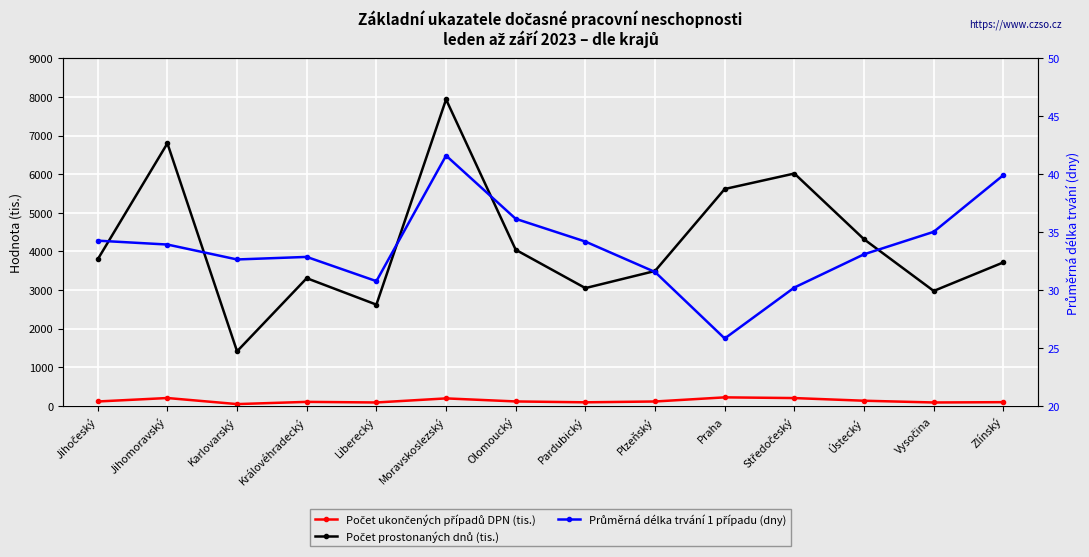

True or false: Počet prostonaných dnů (tis.) and Počet ukončených případů DPN (tis.) cross at least once.

False